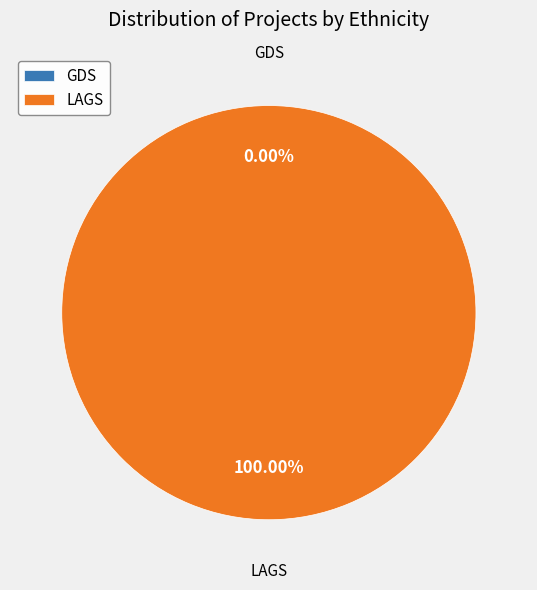

The LAGS (Ethnicity: 1) slice represents 100% of the pie. True or false?

True